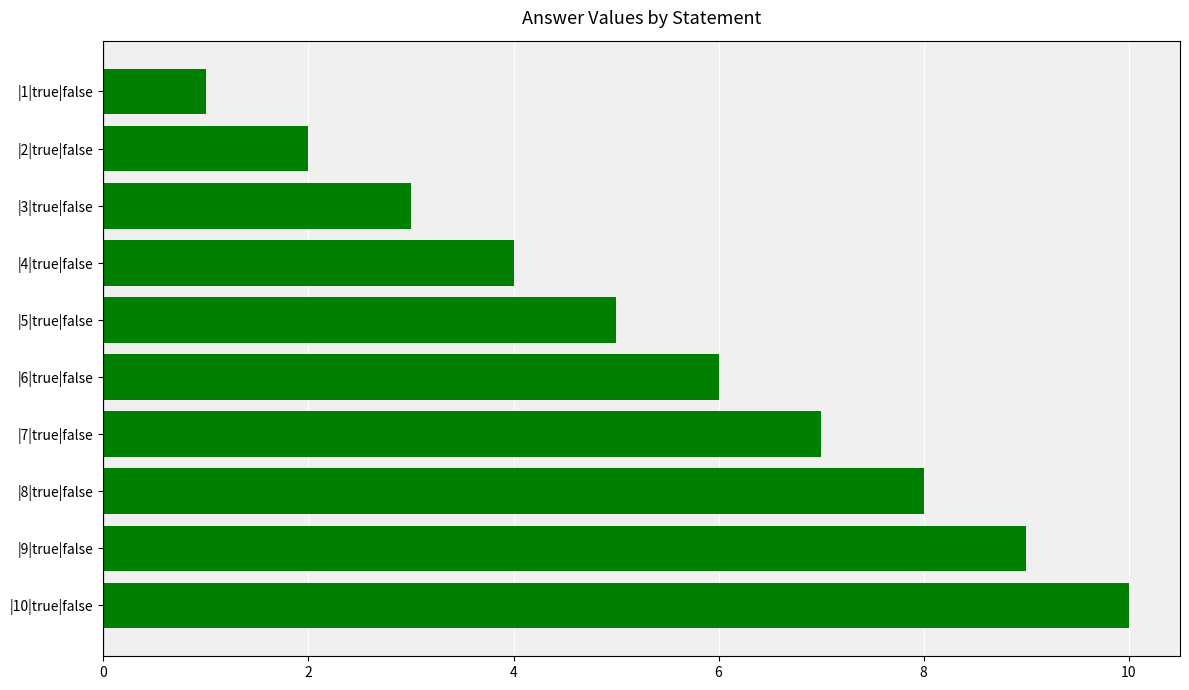

Between |1|true|false and |9|true|false, which is larger?

|9|true|false